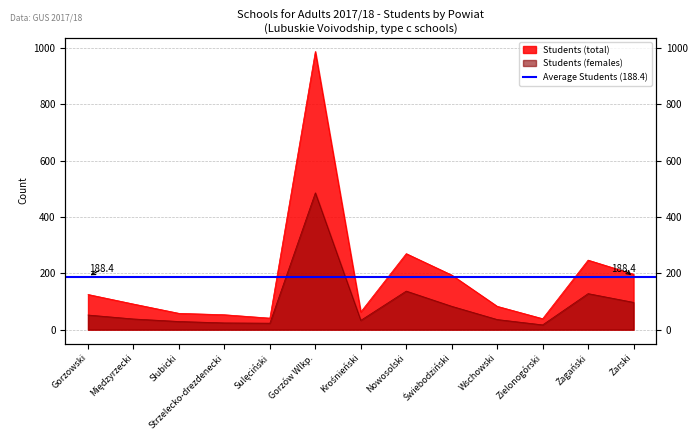

What is the smallest value displayed?

17